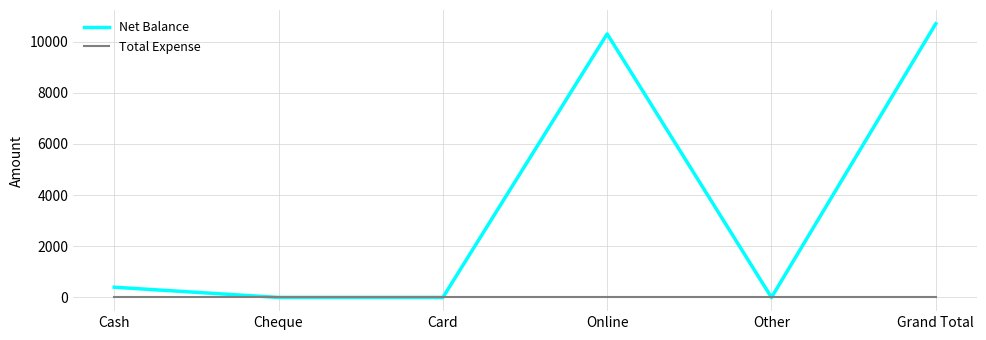

What is the difference between the Net Balance values at Online and Cheque?

10300